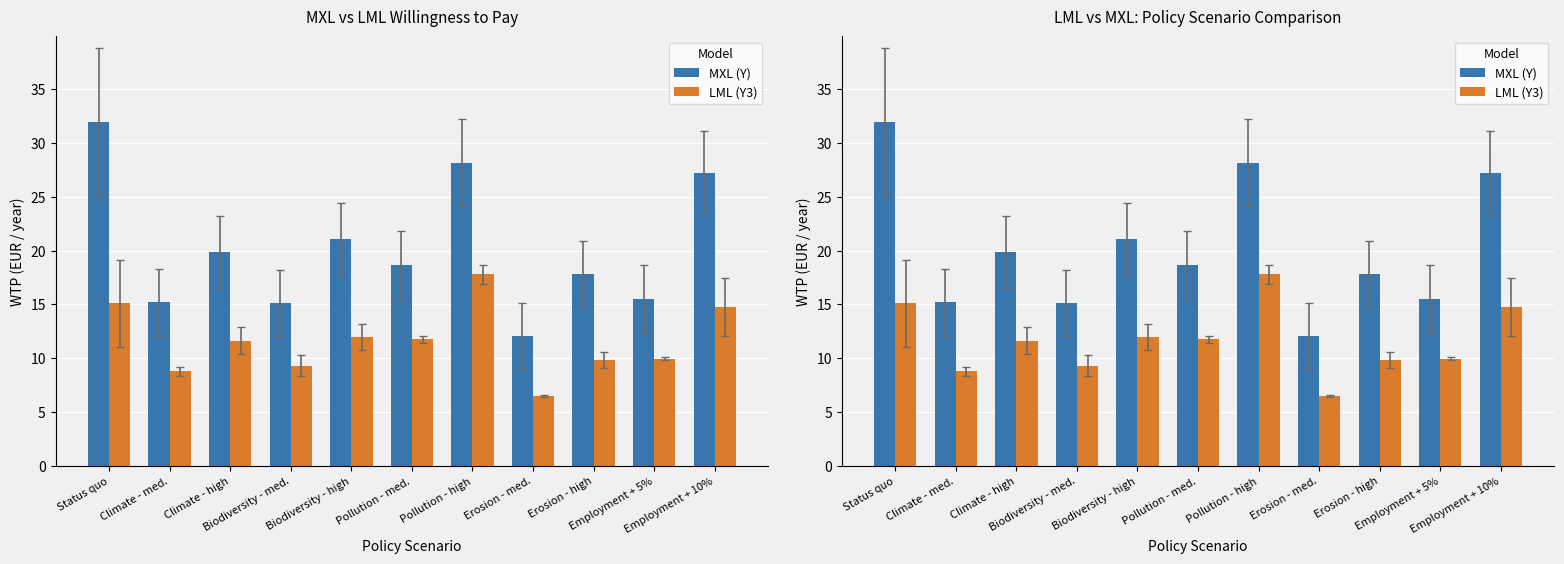

What is the sum of the MXL (Y) values at Climate - med. and Employment + 5%?

30.7